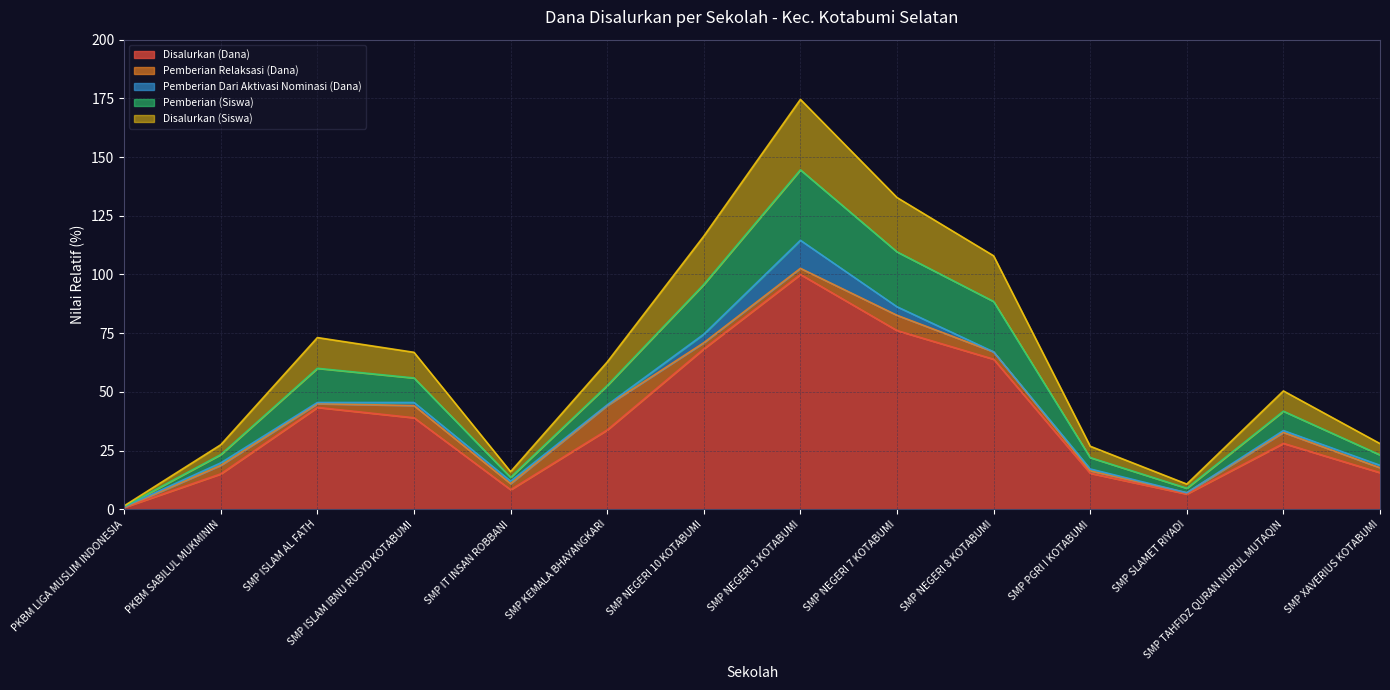

True or false: Disalurkan (Siswa) and Disalurkan (Dana) cross at least once.

False